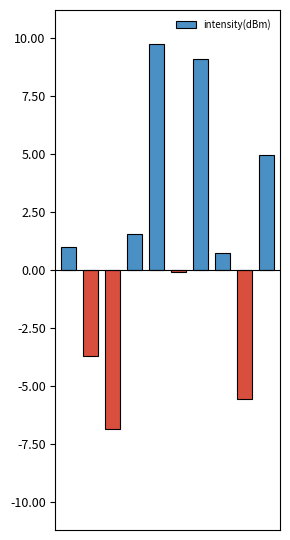

What is the smallest value displayed?

-6.9